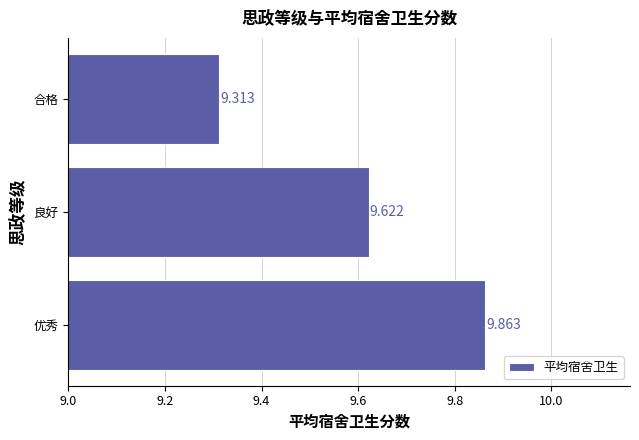

At which label is the value closest to 9?

合格